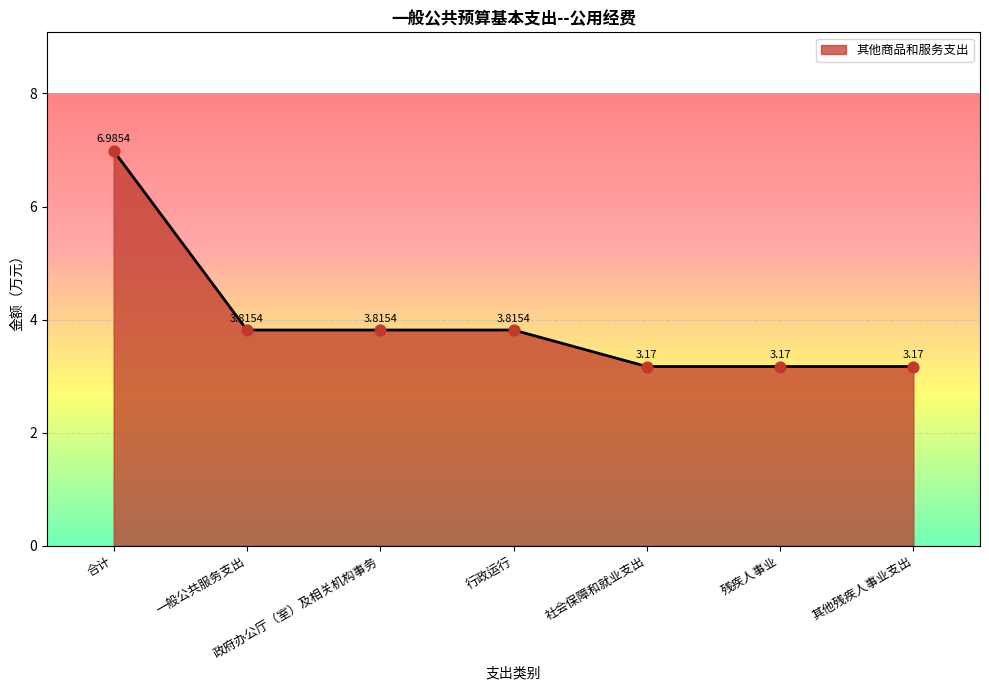

What is the change in value from 行政运行 to 社会保障和就业支出?

-0.6